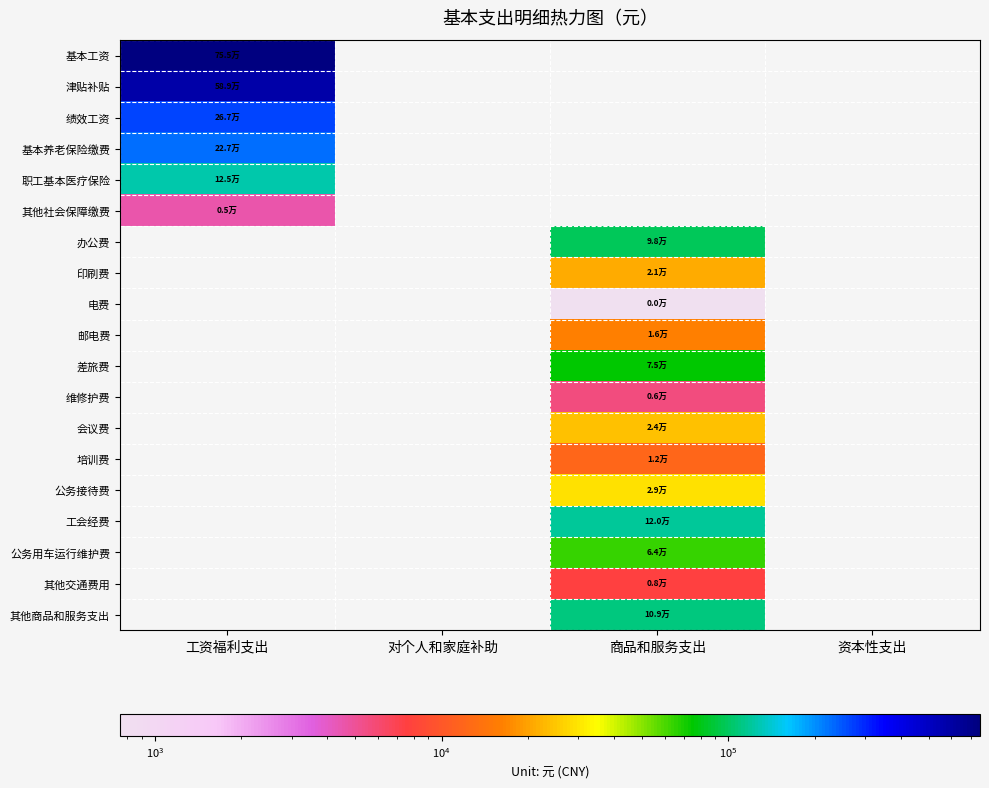

Reading left to right, what are all the values shown in this chart?

基本工资: 工资福利支出=754908.0	对个人和家庭补助=0.0	商品和服务支出=0.0	资本性支出=0.0
津贴补贴: 工资福利支出=589299.0	对个人和家庭补助=0.0	商品和服务支出=0.0	资本性支出=0.0
绩效工资: 工资福利支出=266983.0	对个人和家庭补助=0.0	商品和服务支出=0.0	资本性支出=0.0
基本养老保险缴费: 工资福利支出=227196.7	对个人和家庭补助=0.0	商品和服务支出=0.0	资本性支出=0.0
职工基本医疗保险: 工资福利支出=124539.6	对个人和家庭补助=0.0	商品和服务支出=0.0	资本性支出=0.0
其他社会保障缴费: 工资福利支出=4563.0	对个人和家庭补助=0.0	商品和服务支出=0.0	资本性支出=0.0
办公费: 工资福利支出=0.0	对个人和家庭补助=0.0	商品和服务支出=98043.8	资本性支出=0.0
印刷费: 工资福利支出=0.0	对个人和家庭补助=0.0	商品和服务支出=21266.0	资本性支出=0.0
电费: 工资福利支出=0.0	对个人和家庭补助=0.0	商品和服务支出=459.8	资本性支出=0.0
邮电费: 工资福利支出=0.0	对个人和家庭补助=0.0	商品和服务支出=16013.9	资本性支出=0.0
差旅费: 工资福利支出=0.0	对个人和家庭补助=0.0	商品和服务支出=74548.5	资本性支出=0.0
维修护费: 工资福利支出=0.0	对个人和家庭补助=0.0	商品和服务支出=5708.8	资本性支出=0.0
会议费: 工资福利支出=0.0	对个人和家庭补助=0.0	商品和服务支出=24263.8	资本性支出=0.0
培训费: 工资福利支出=0.0	对个人和家庭补助=0.0	商品和服务支出=12000.0	资本性支出=0.0
公务接待费: 工资福利支出=0.0	对个人和家庭补助=0.0	商品和服务支出=29087.0	资本性支出=0.0
工会经费: 工资福利支出=0.0	对个人和家庭补助=0.0	商品和服务支出=120000.0	资本性支出=0.0
公务用车运行维护费: 工资福利支出=0.0	对个人和家庭补助=0.0	商品和服务支出=64149.7	资本性支出=0.0
其他交通费用: 工资福利支出=0.0	对个人和家庭补助=0.0	商品和服务支出=7571.2	资本性支出=0.0
其他商品和服务支出: 工资福利支出=0.0	对个人和家庭补助=0.0	商品和服务支出=109438.0	资本性支出=0.0